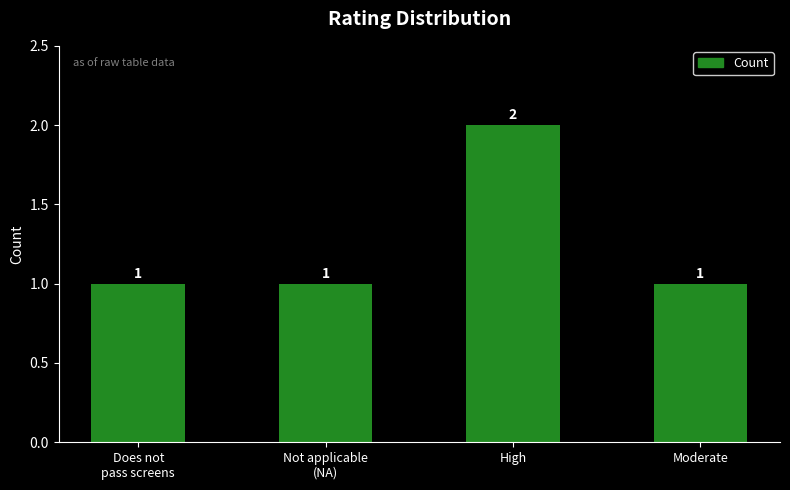

Reading left to right, extract all data points from this chart.

Does not
pass screens=1	Not applicable
(NA)=1	High=2	Moderate=1